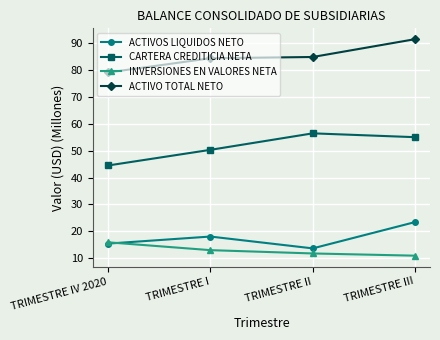

At which label is INVERSIONES EN VALORES NETA closest to 13?

TRIMESTRE I